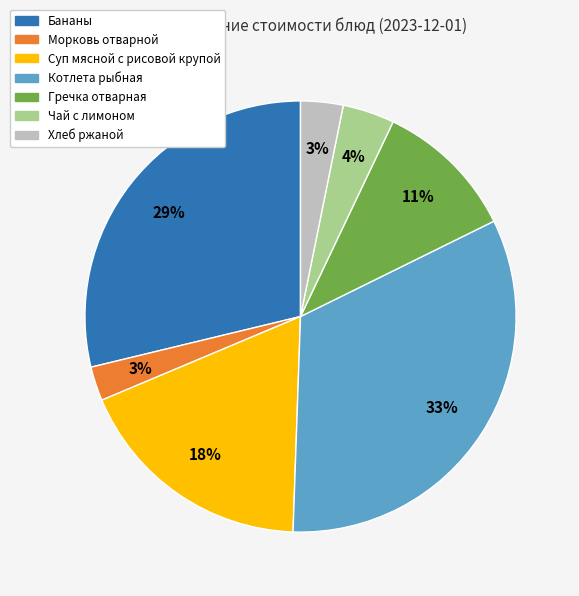

To the nearest percent, what portion does Чай с лимоном represent?

4%